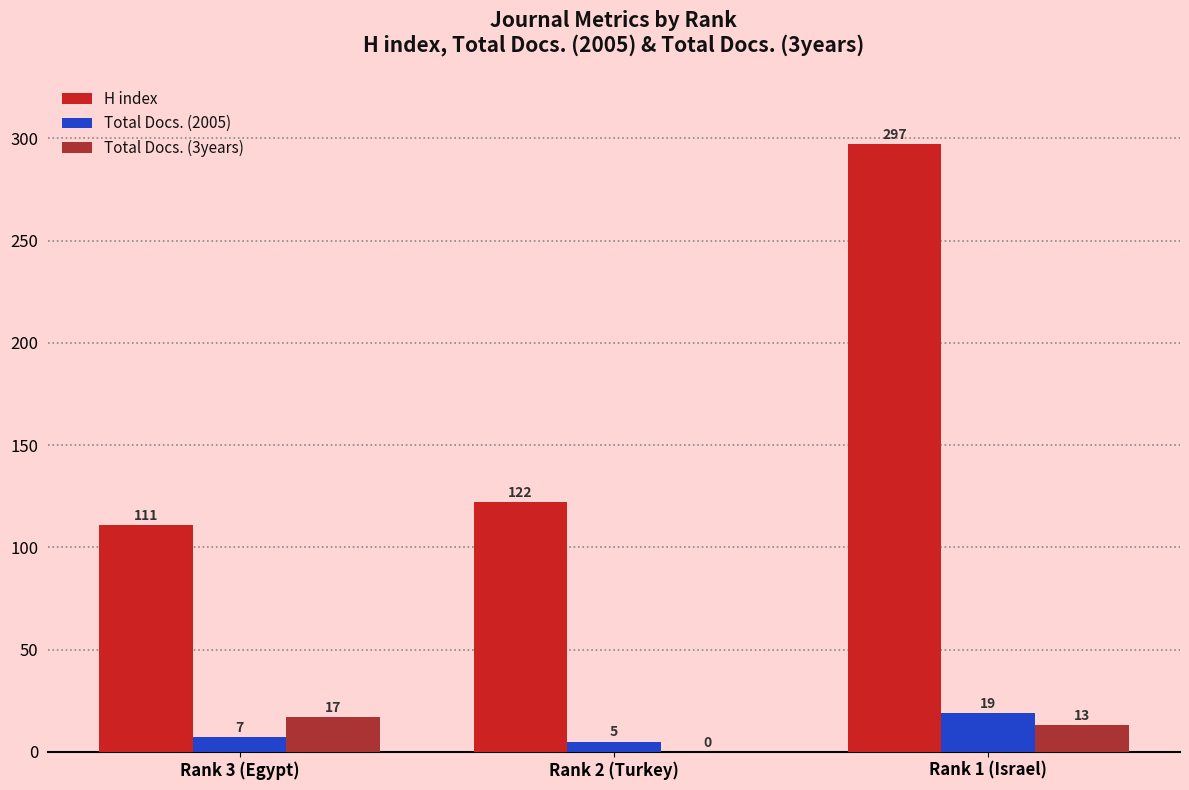

What is the difference between the H index values at Rank 1 (Israel) and Rank 2 (Turkey)?

175